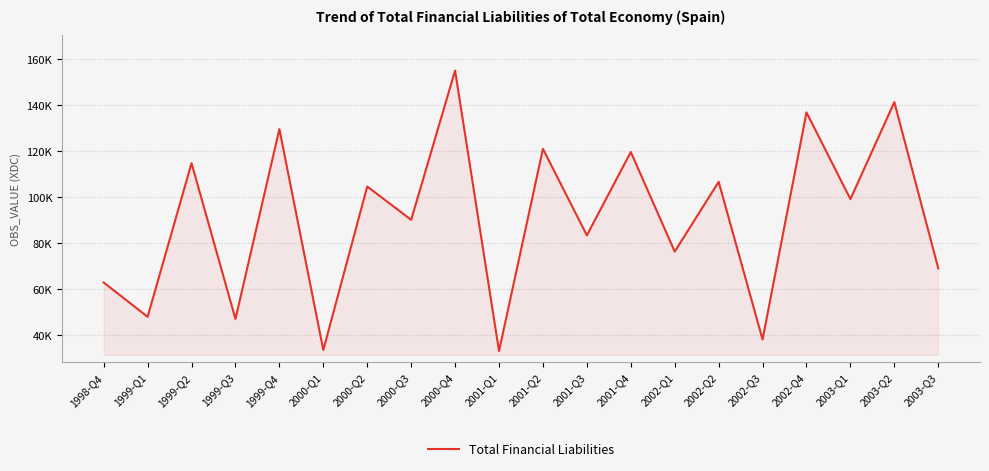

At which label is the value closest to 94071?

2000-Q3